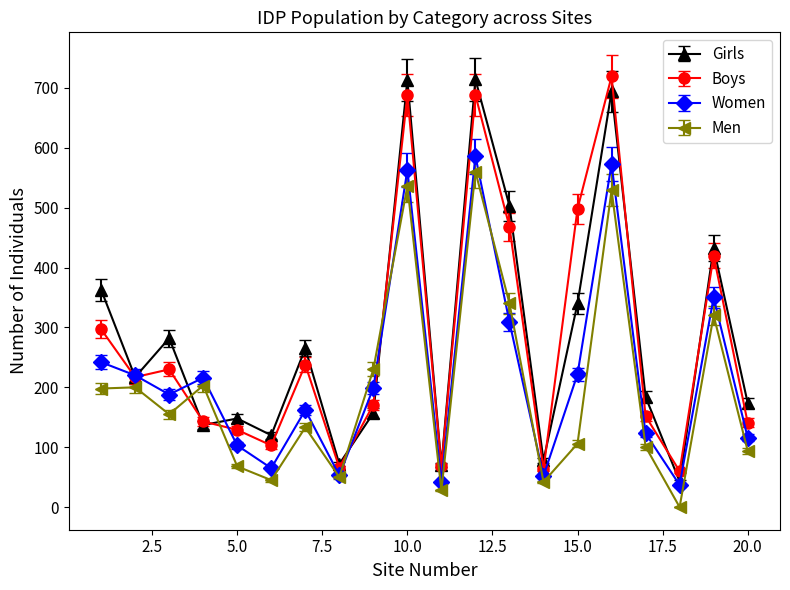

What is the value of the Girls point at the 19th from the left?

433